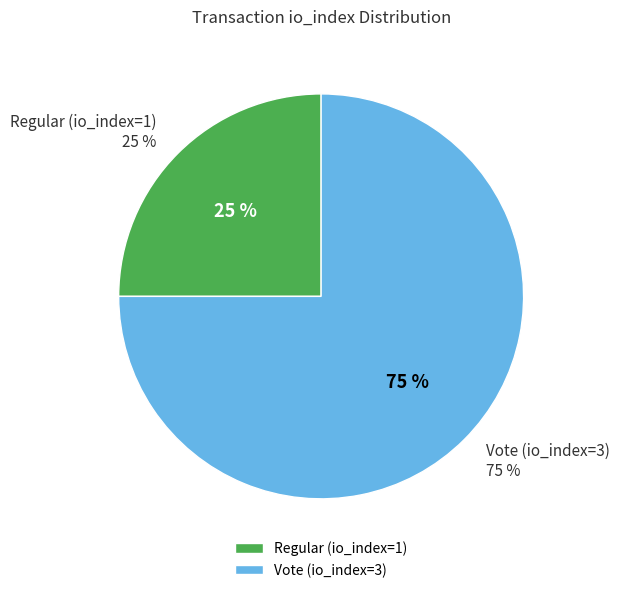

To the nearest percent, what percentage of the pie is Regular (io_index=1)?

25%